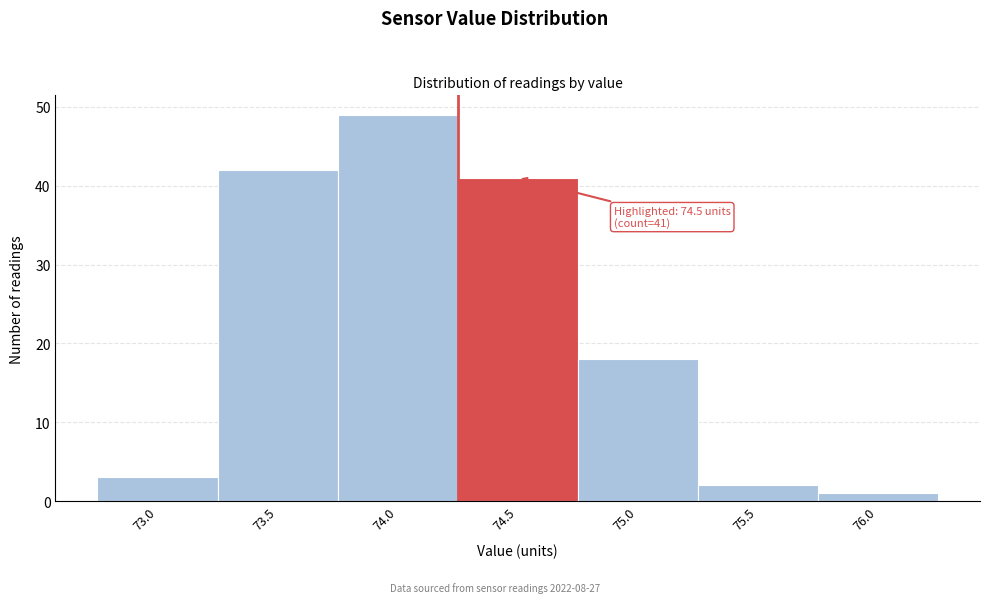

Reading left to right, list all the values displayed in this chart.

73.0=3	73.5=42	74.0=49	74.5=41	75.0=18	75.5=2	76.0=1